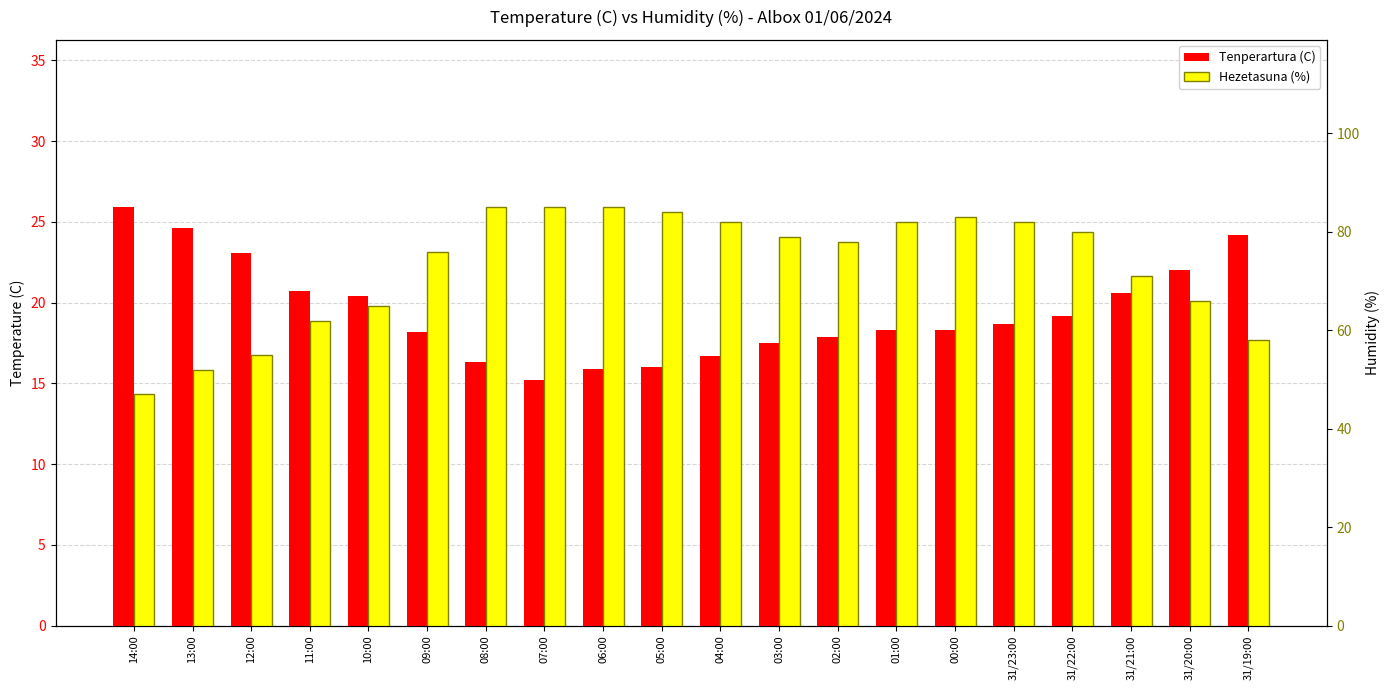

What are all the series names shown in the legend?

Tenperartura (C), Hezetasuna (%)